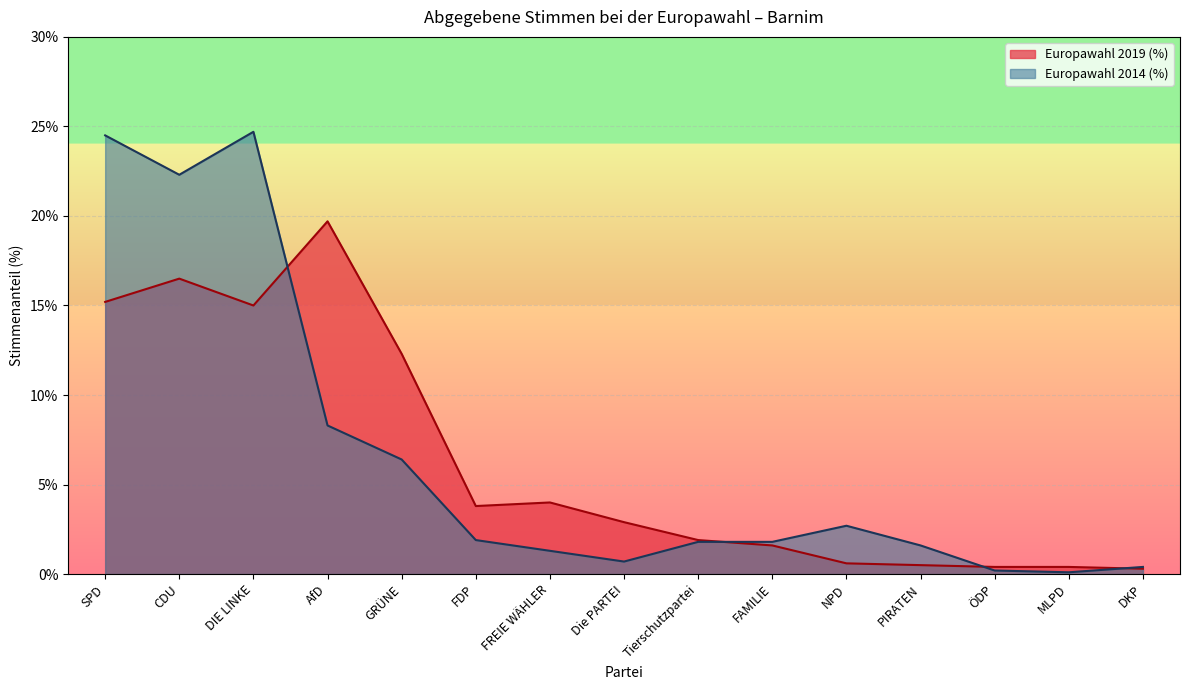

Which series changed the most between SPD and ÖDP?

Europawahl 2014 (%)